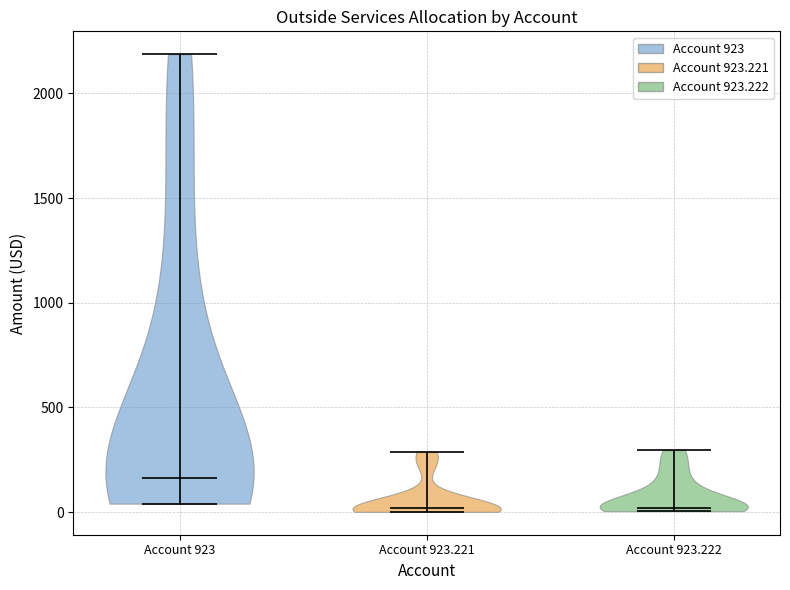

Reading left to right, read every violin against the y-axis: where its median line is, and the lowest and highest points it reaches. The values are not printed on the chart, so give them approximately, as read against the axis.

Account 923: median line 150, lowest point 50, highest point 2200
Account 923.221: median line 0, lowest point 0, highest point 300
Account 923.222: median line 0, lowest point 0, highest point 300